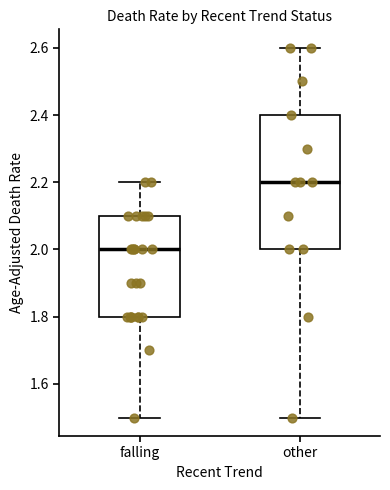

Which box has the lowest median line?

falling